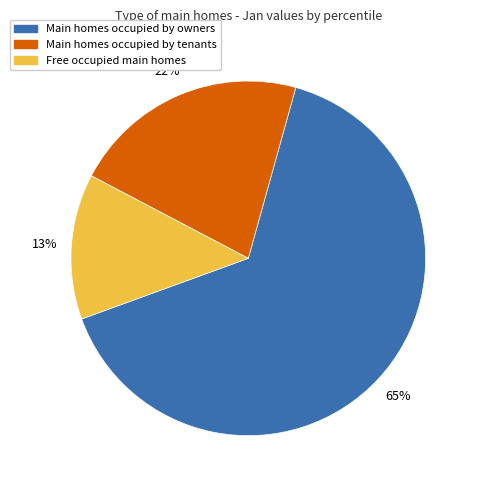

How many segments does this pie chart have?

3